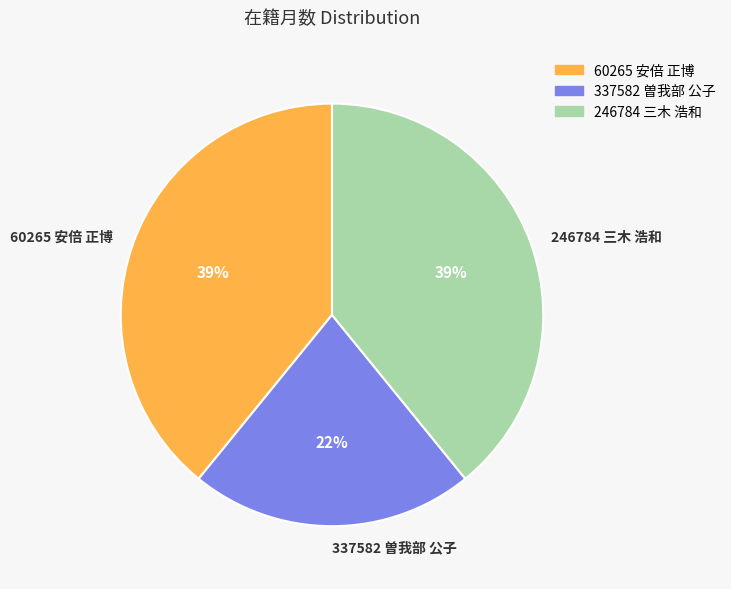

Is there any slice that represents more than half of the pie?

No